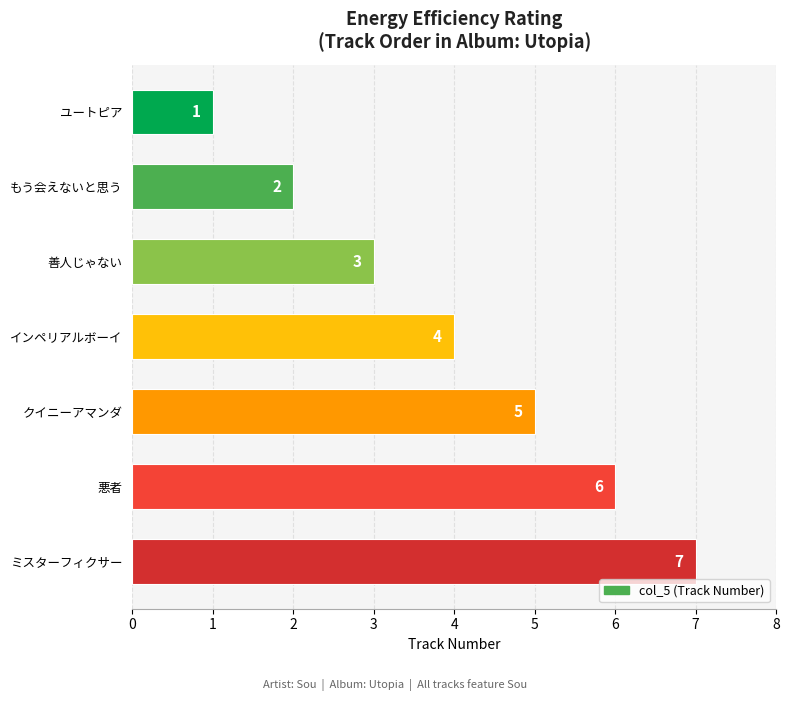

Reading bottom to top, list all the values displayed in this chart.

ミスターフィクサー=7	悪者=6	クイニーアマンダ=5	インペリアルボーイ=4	善人じゃない=3	もう会えないと思う=2	ユートピア=1